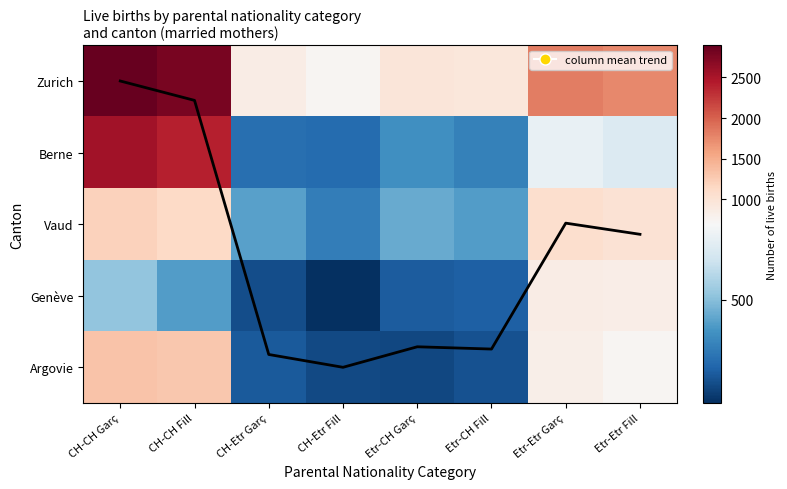

Where does the Zurich series first go above 1746?

CH-CH Garç